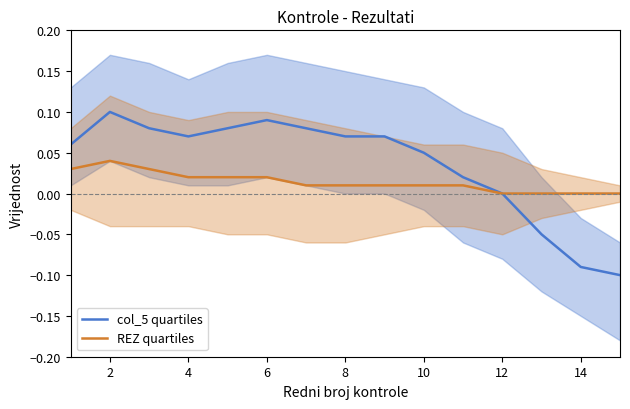

Is it true that REZ quartiles equals 0.1 at 2?

False